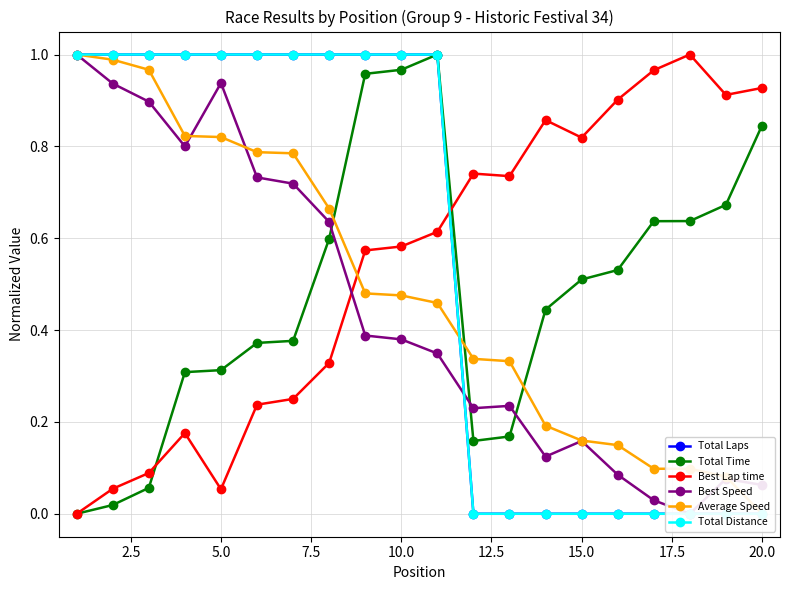

How many values in Average Speed are above zero?

19